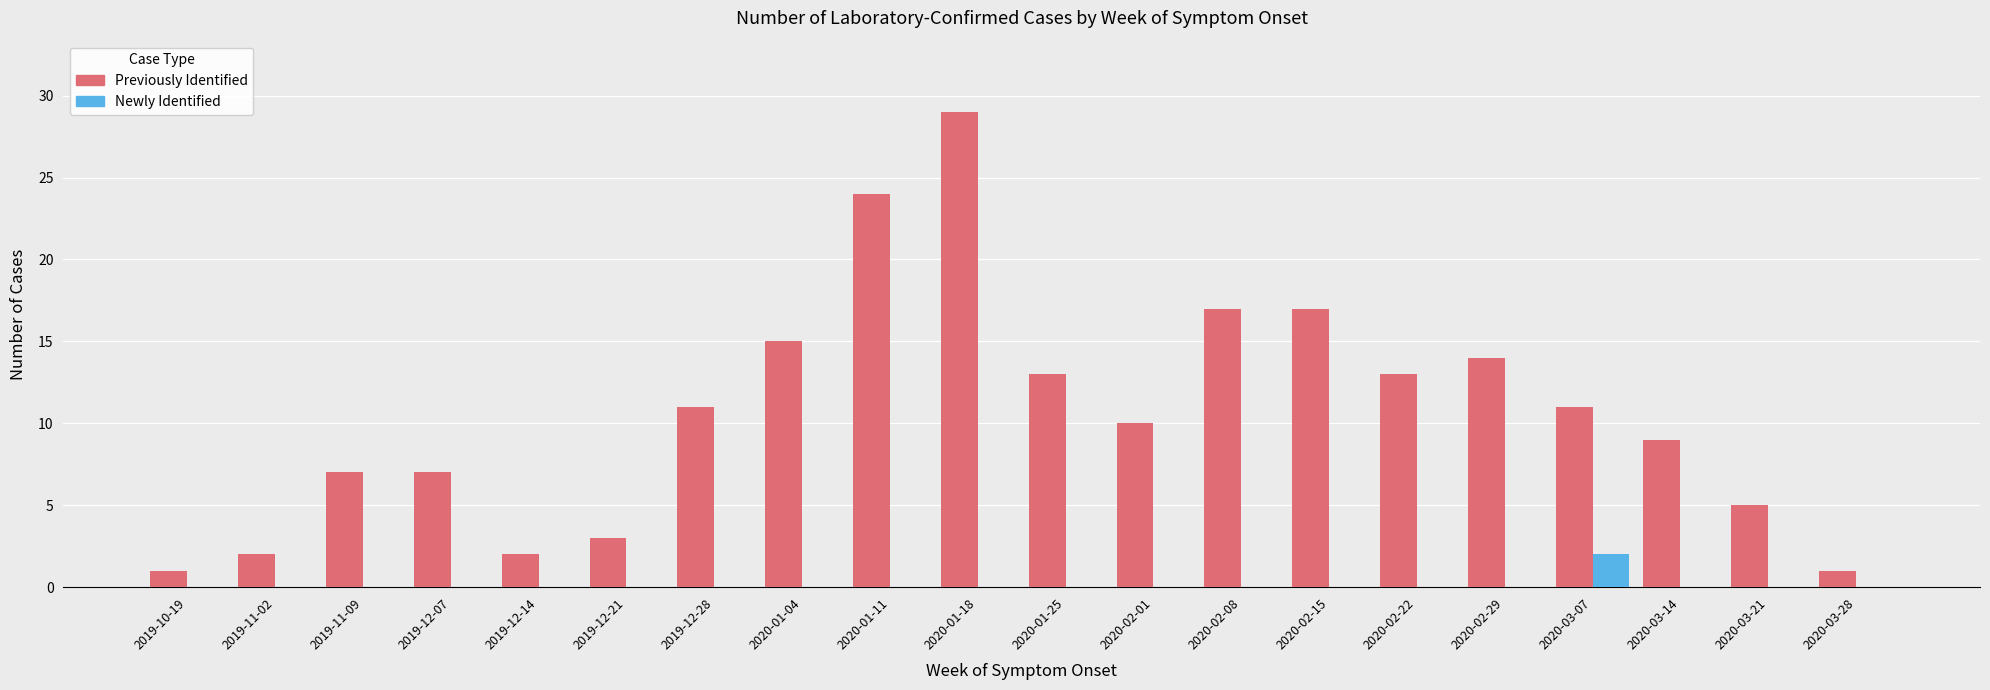

How many Newly Identified values are between 0 and 1?

19